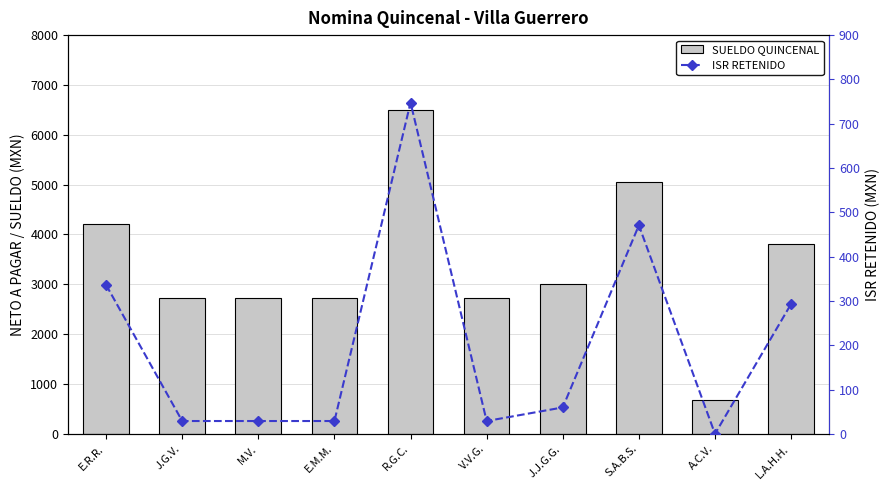

What is the value of the SUELDO QUINCENAL bar at the 1st from the left?

4205.5